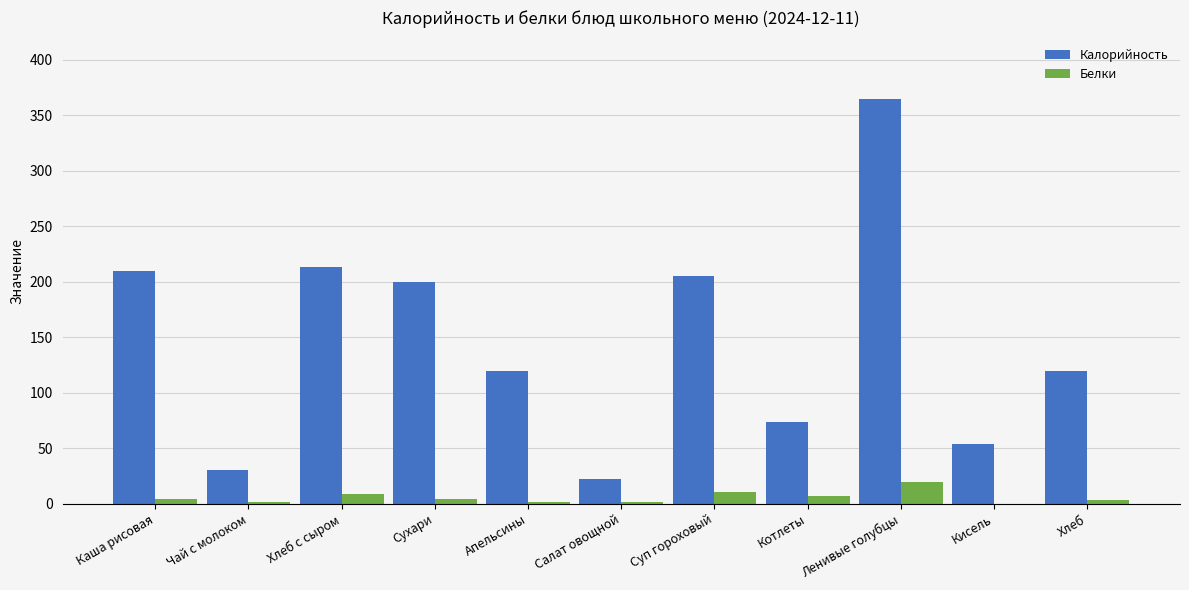

Is it true that Калорийность equals 30.4 at Чай с молоком?

True